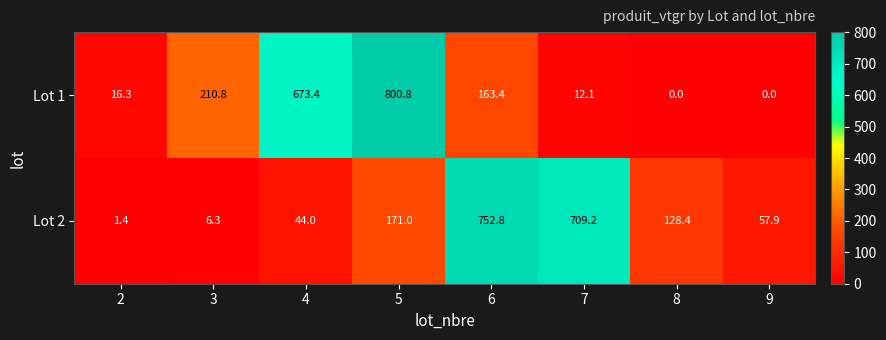

Which label corresponds to the largest value in the chart?

5